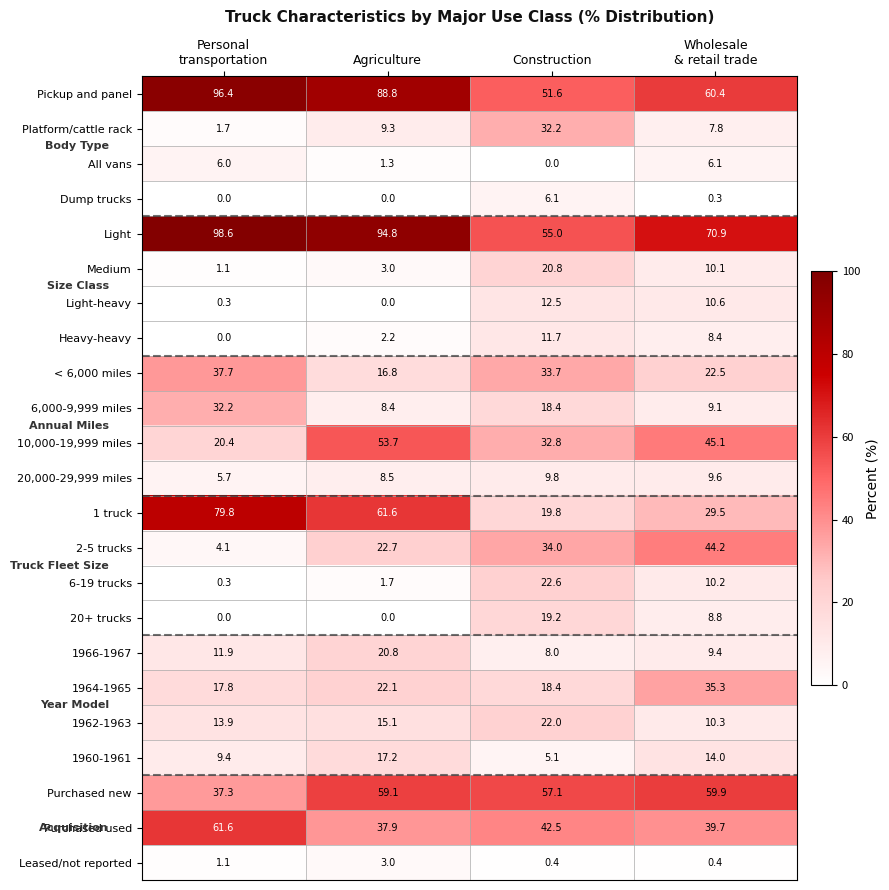

What is the average value of the Purchased used series?

45.4